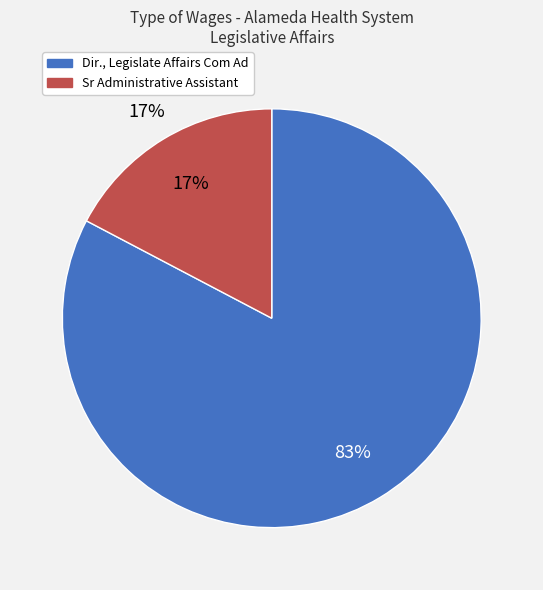

Does any single category account for the majority?

Yes